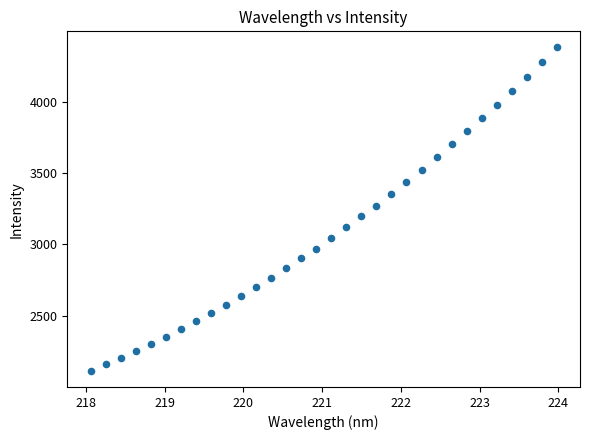

What is the range of X values (max minus min)?

5.9